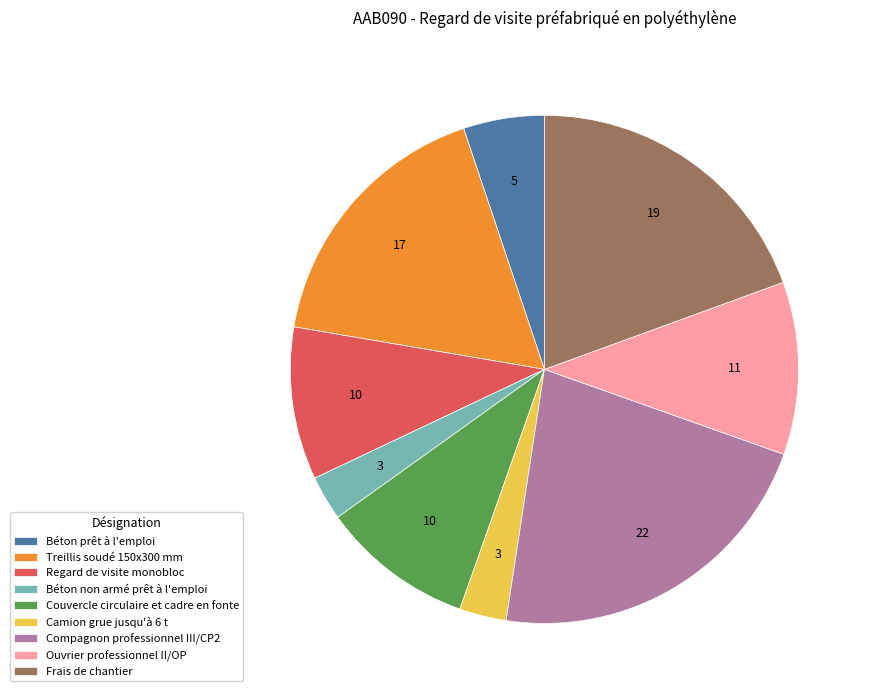

Between Frais de chantier and Béton prêt à l'emploi, which is larger?

Frais de chantier